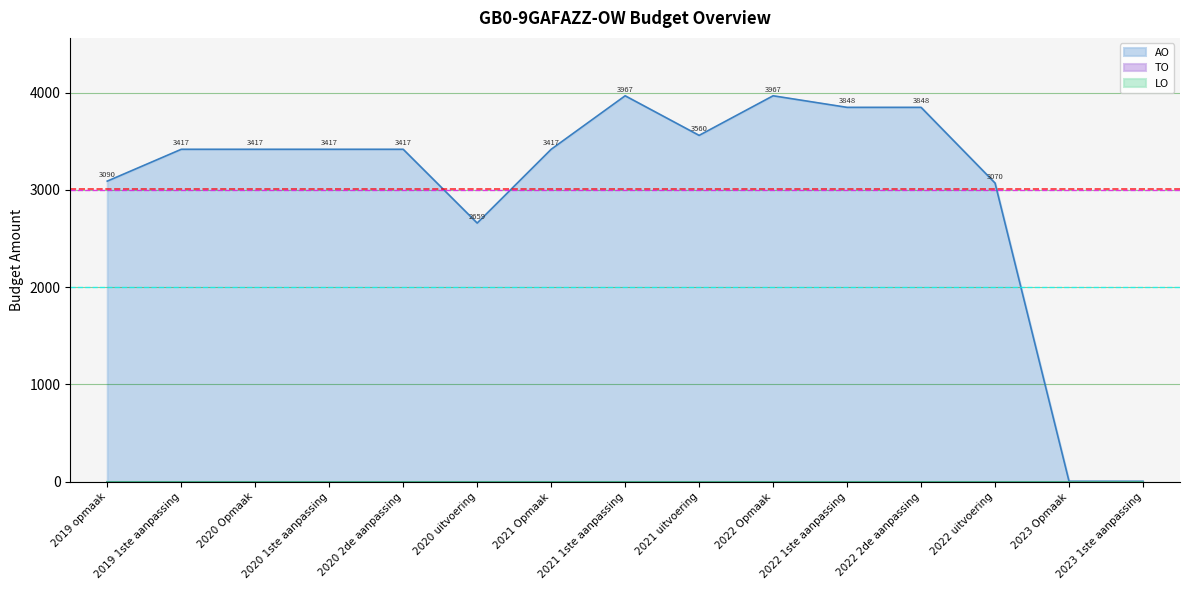

Reading left to right, extract all data points from this chart.

AO: 2019 opmaak=3090	2019 1ste aanpassing=3417	2020 Opmaak=3417	2020 1ste aanpassing=3417	2020 2de aanpassing=3417	2020 uitvoering=2659	2021 Opmaak=3417	2021 1ste aanpassing=3967	2021 uitvoering=3560	2022 Opmaak=3967	2022 1ste aanpassing=3848	2022 2de aanpassing=3848	2022 uitvoering=3070	2023 Opmaak=5	2023 1ste aanpassing=5
TO: 2019 opmaak=0	2019 1ste aanpassing=0	2020 Opmaak=0	2020 1ste aanpassing=0	2020 2de aanpassing=0	2020 uitvoering=0	2021 Opmaak=0	2021 1ste aanpassing=0	2021 uitvoering=0	2022 Opmaak=0	2022 1ste aanpassing=0	2022 2de aanpassing=0	2022 uitvoering=0	2023 Opmaak=0	2023 1ste aanpassing=0
LO: 2019 opmaak=0	2019 1ste aanpassing=0	2020 Opmaak=0	2020 1ste aanpassing=0	2020 2de aanpassing=0	2020 uitvoering=0	2021 Opmaak=0	2021 1ste aanpassing=0	2021 uitvoering=0	2022 Opmaak=0	2022 1ste aanpassing=0	2022 2de aanpassing=0	2022 uitvoering=0	2023 Opmaak=0	2023 1ste aanpassing=0